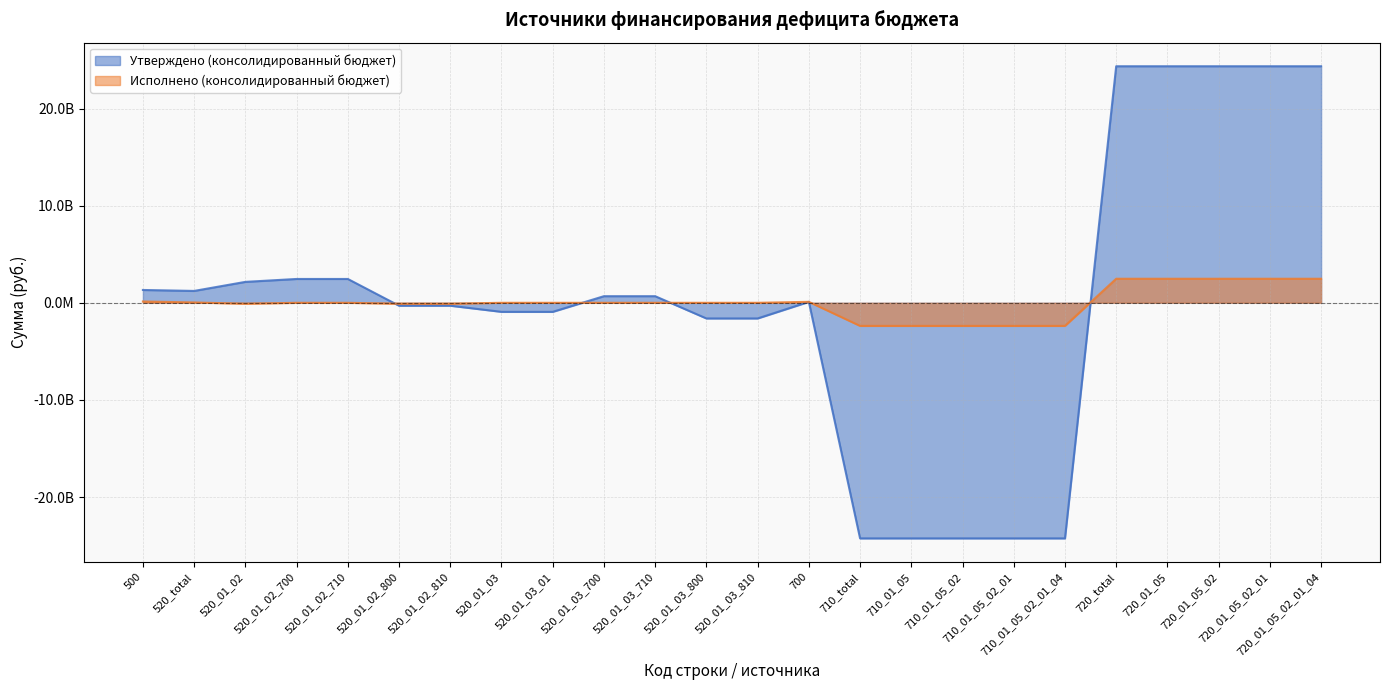

Count the number of data series in this chart.

2